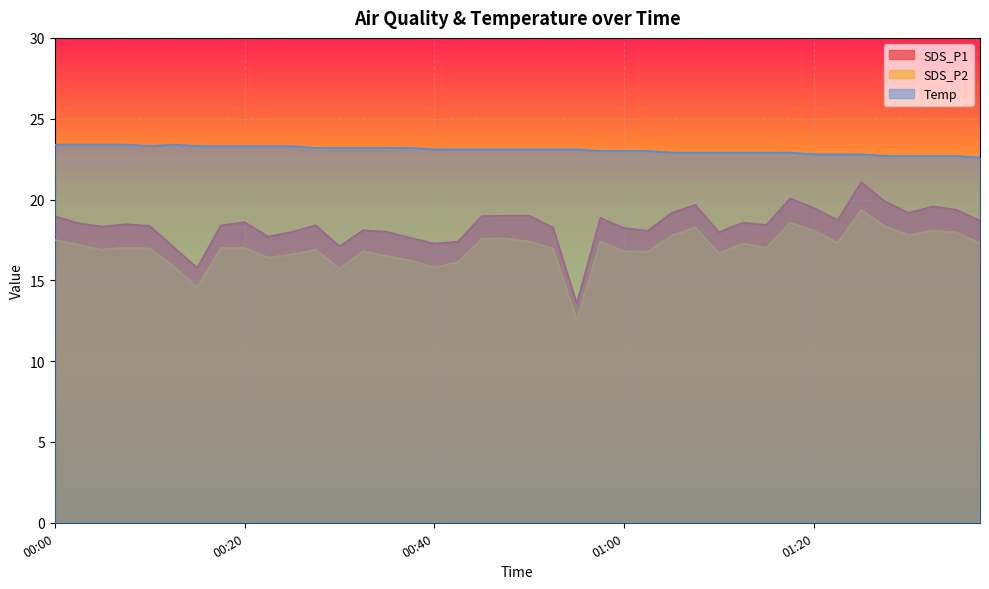

The Temp series shows 39.5 at 01:37. True or false?

False